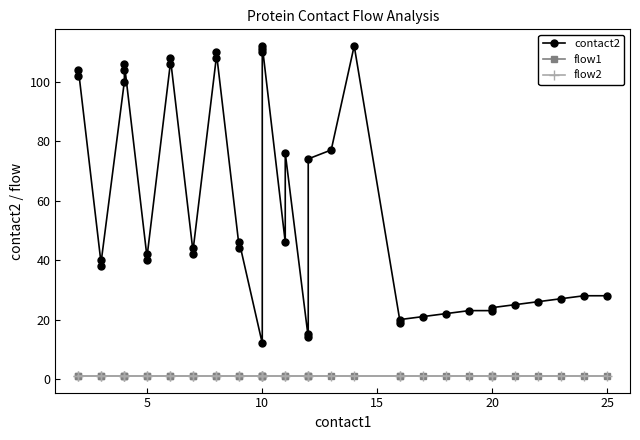

Reading left to right, extract all data points from this chart.

contact2: 102	104	38	40	100	104	106	40	42	106	108	42	44	108	110	44	46	12	110	111	112	46	76	14	15	74	77	112	19	20	21	22	23	23	24	25	26	27	28	28
flow1: 1	1	1	1	1	1	1	1	1	1	1	1	1	1	1	1	1	1	1	1	1	1	1	1	1	1	1	1	1	1	1	1	1	1	1	1	1	1	1	1
flow2: 1	1	1	1	1	1	1	1	1	1	1	1	1	1	1	1	1	1	1	1	1	1	1	1	1	1	1	1	1	1	1	1	1	1	1	1	1	1	1	1